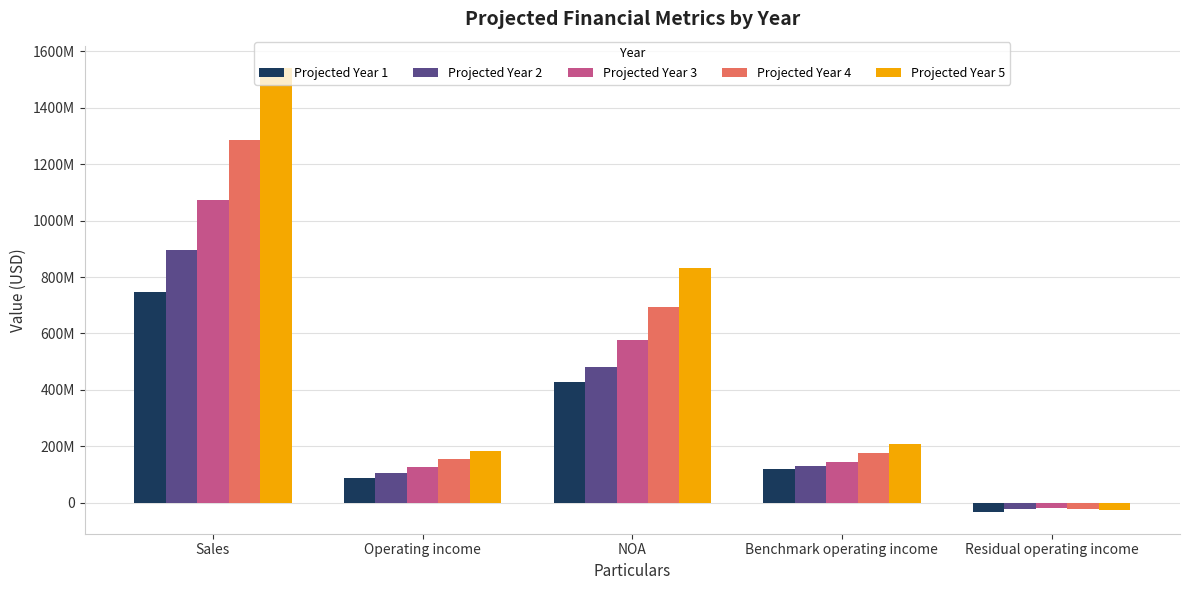

Where does the Projected Year 4 series first go above 175201621?

Sales